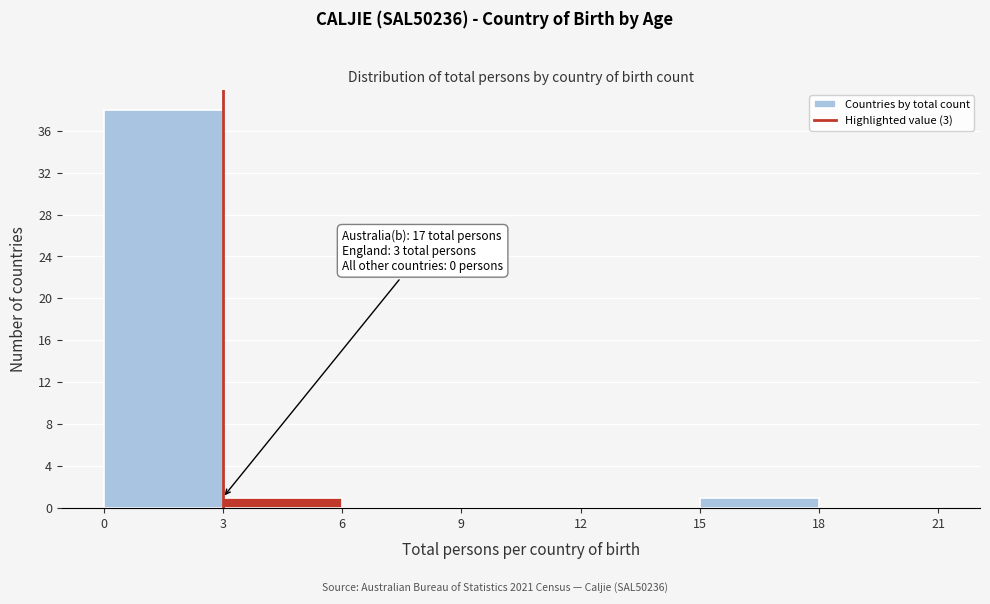

Over which range of the x-axis is the bar tallest?

0 to 3